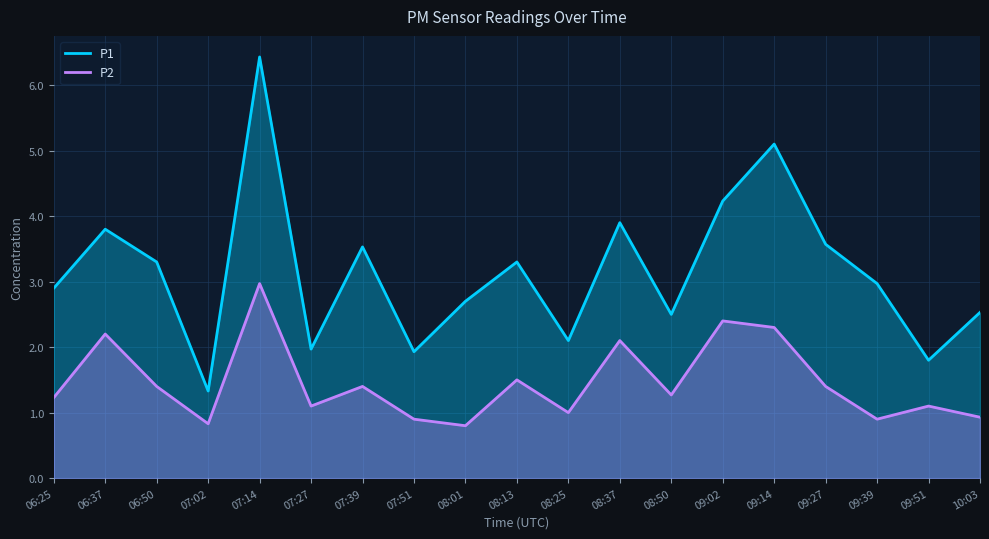

What is the average value of the P1 series?

3.2